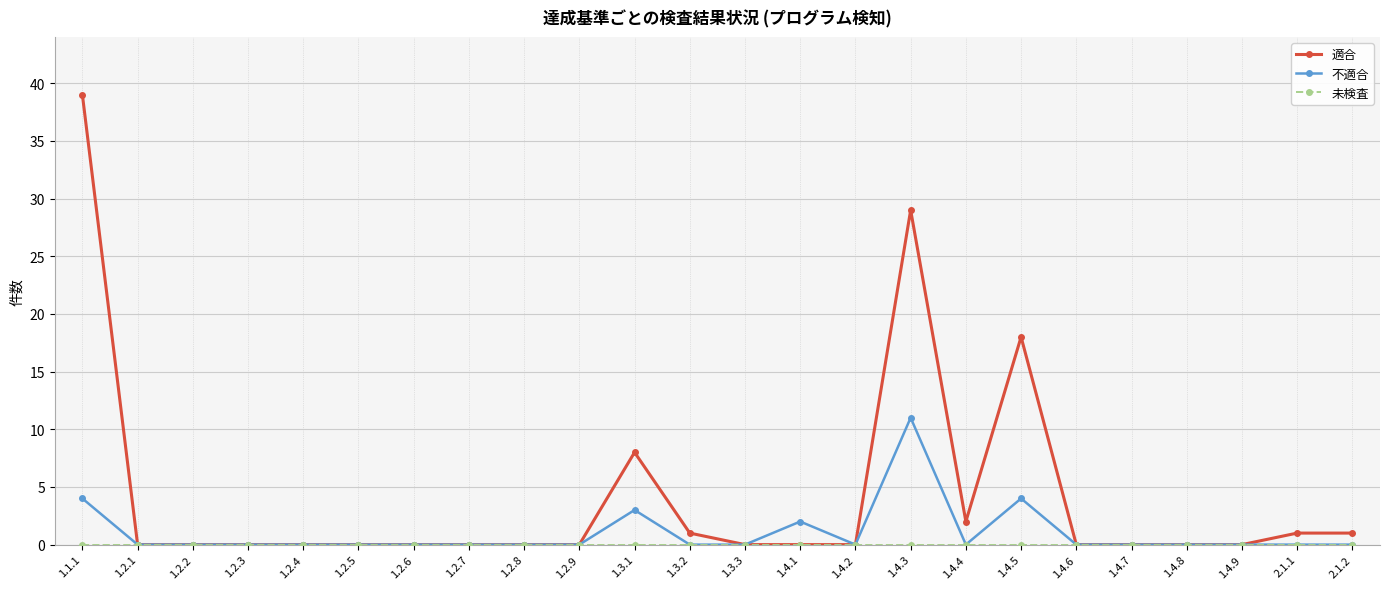

Does the chart display data point markers on the line(s)?

Yes